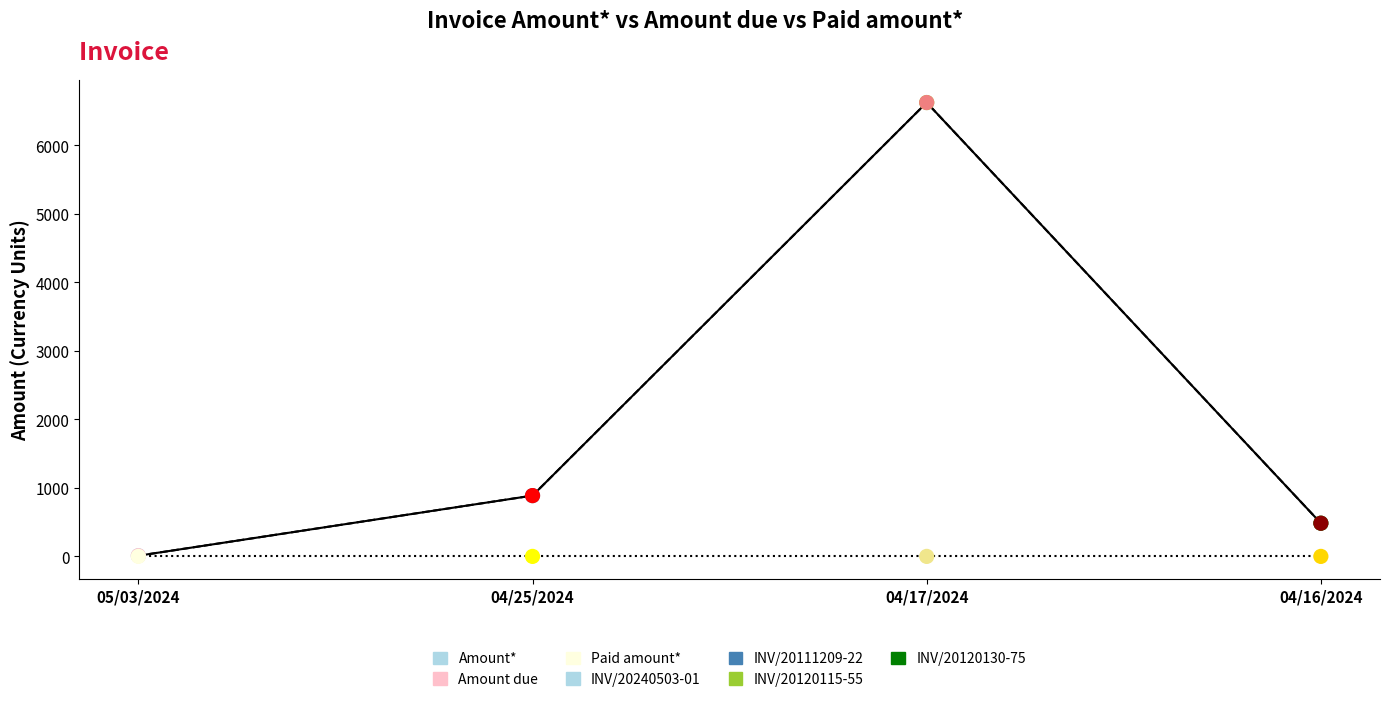

Is this an area chart (filled region under the line)?

No